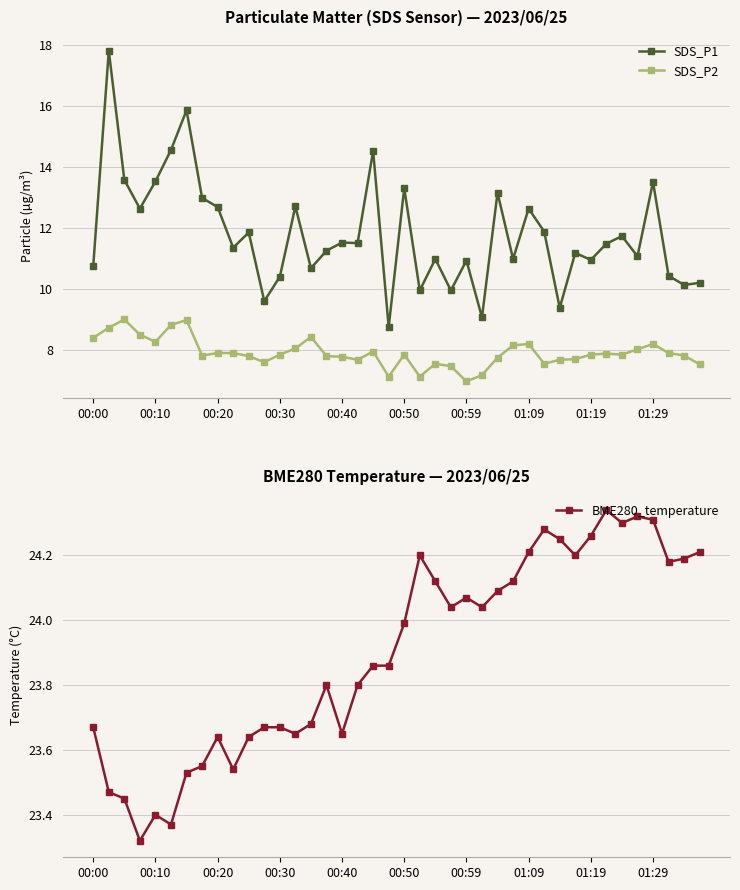

Where does the SDS_P2 series first go above 7?

00:00